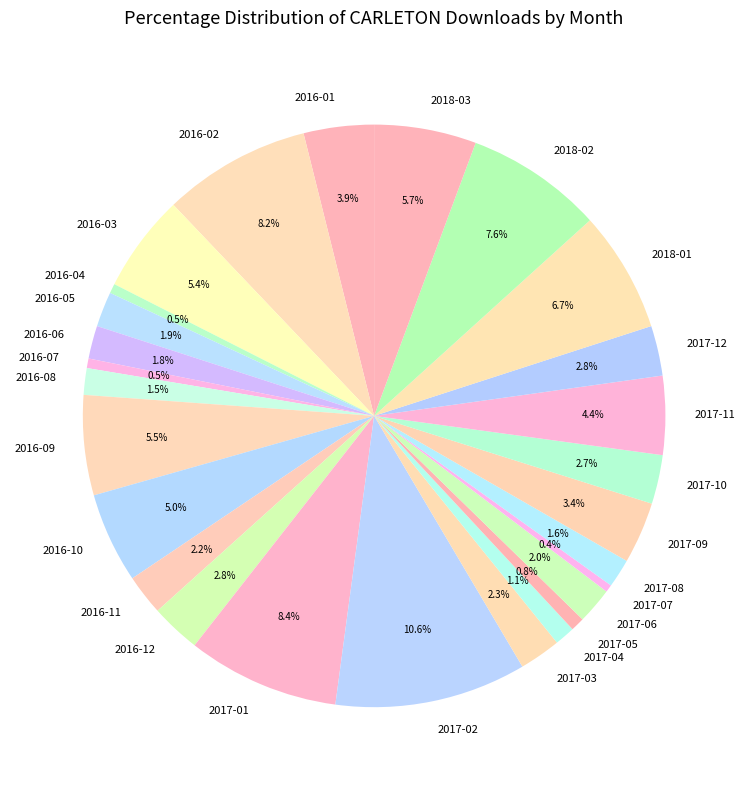

To the nearest percent, what is the average slice percentage?

4%